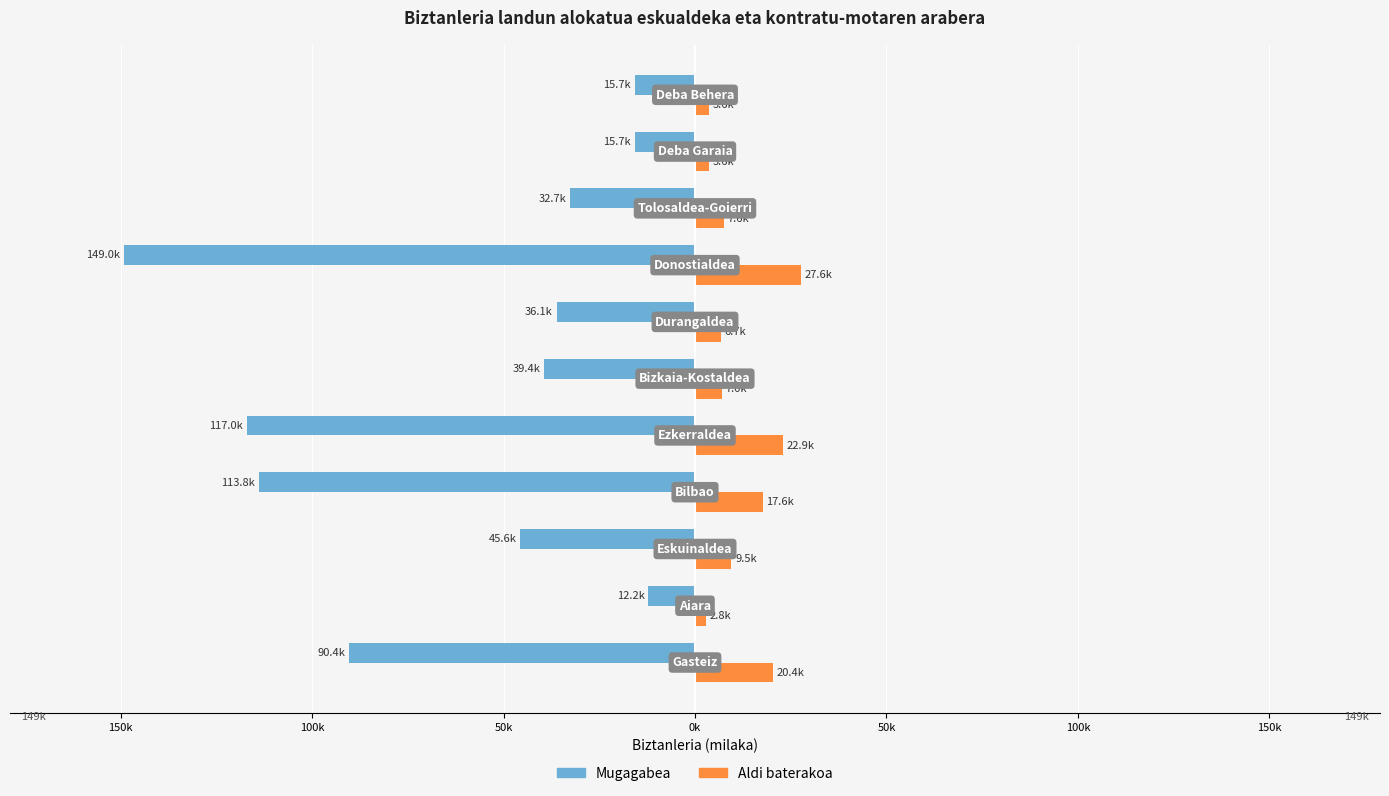

What are all the series names shown in the legend?

Mugagabea, Aldi baterakoa